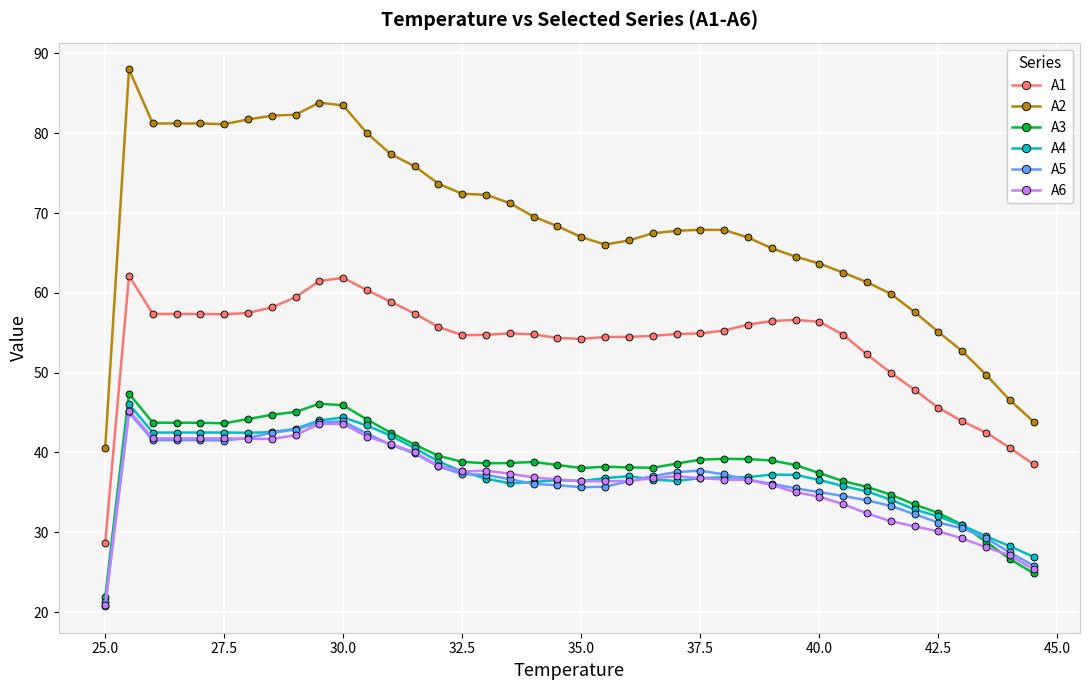

True or false: A2 and A1 cross at least once.

False